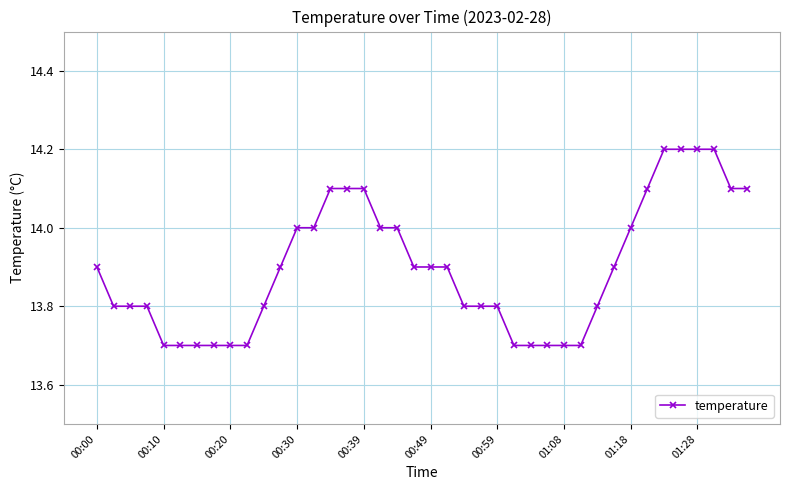

What is the average value?

13.9